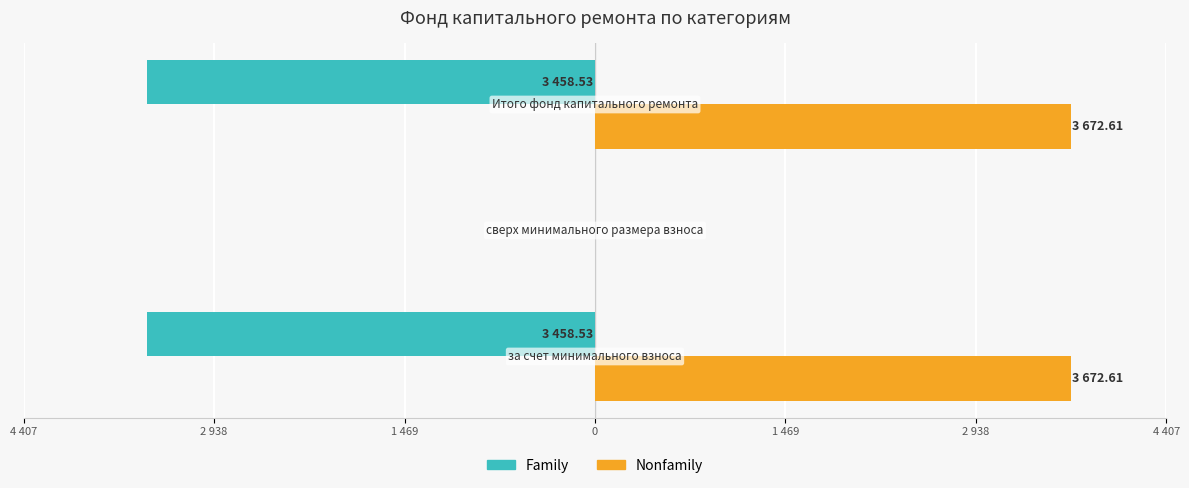

What are all the series names shown in the legend?

Family, Nonfamily